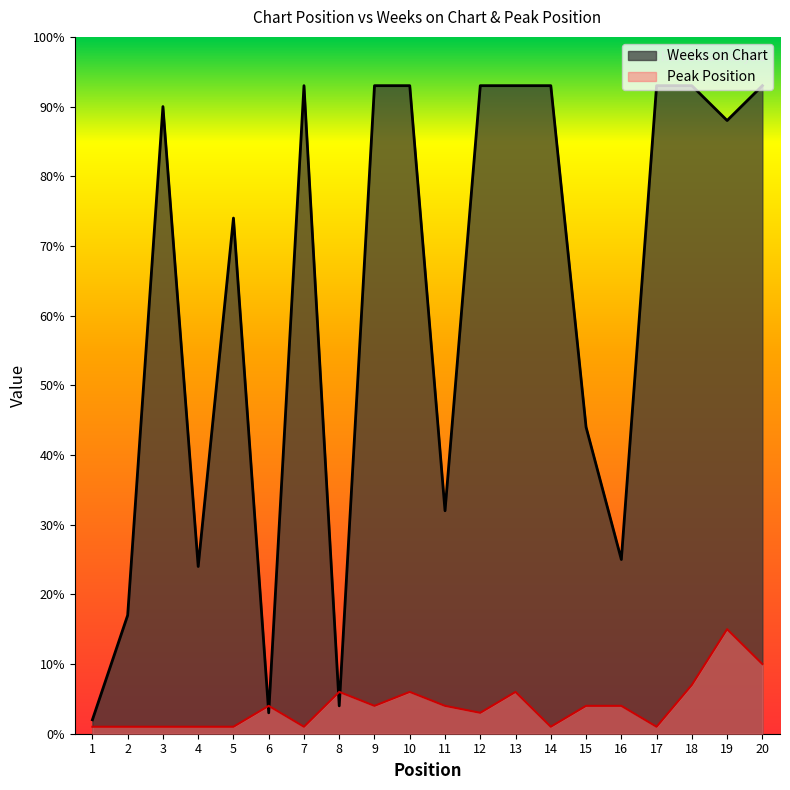

Is it true that Peak Position equals 6 at 13?

True